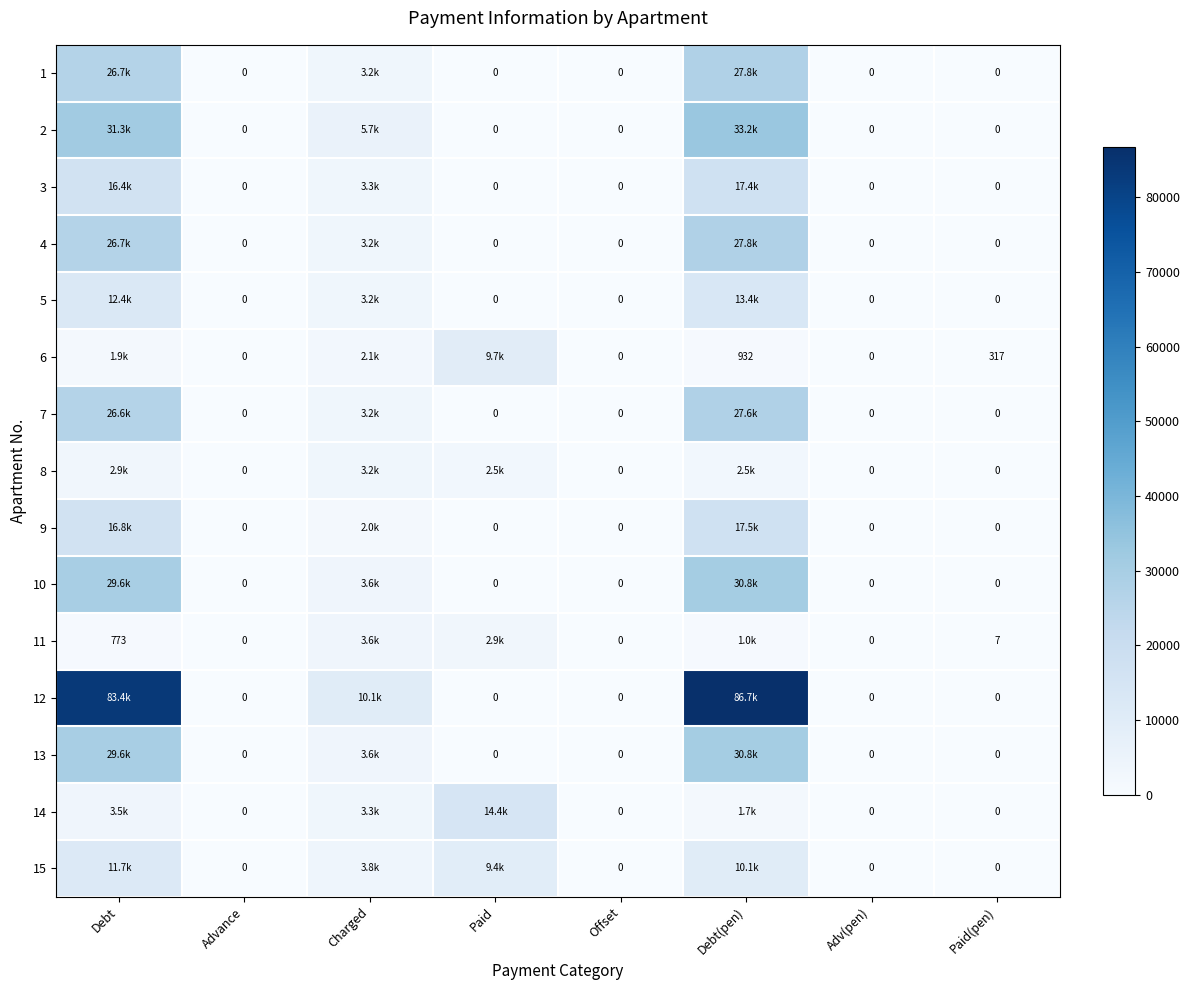

True or false: 13 has a value of 3571.2 at Charged.

True